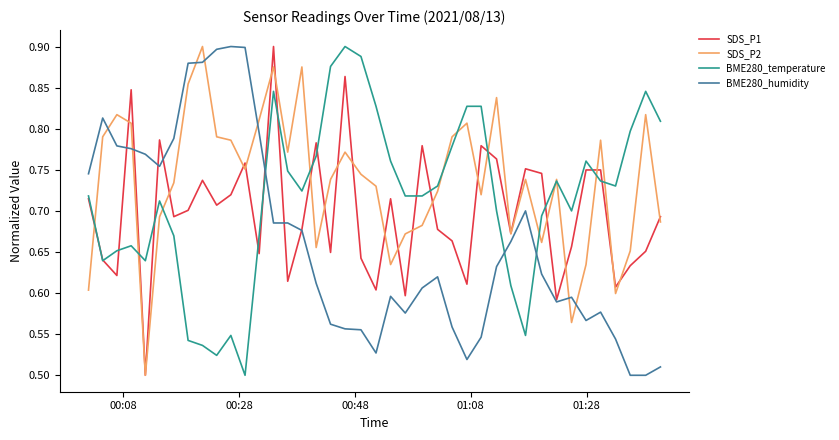

List the series in order of their overall mean, highest first.

SDS_P2, BME280_temperature, SDS_P1, BME280_humidity